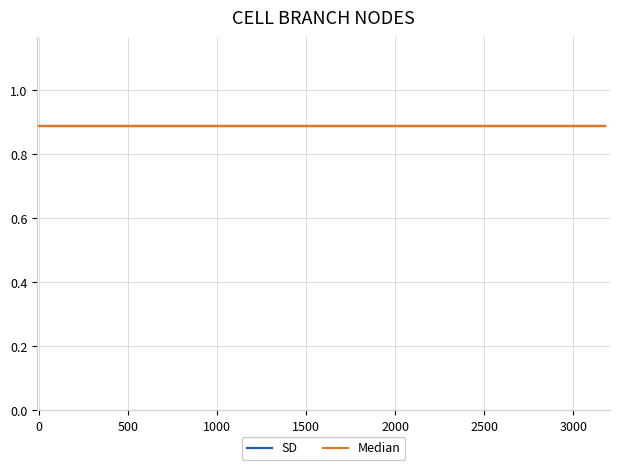

Which has a higher value, 12 or 201?

201